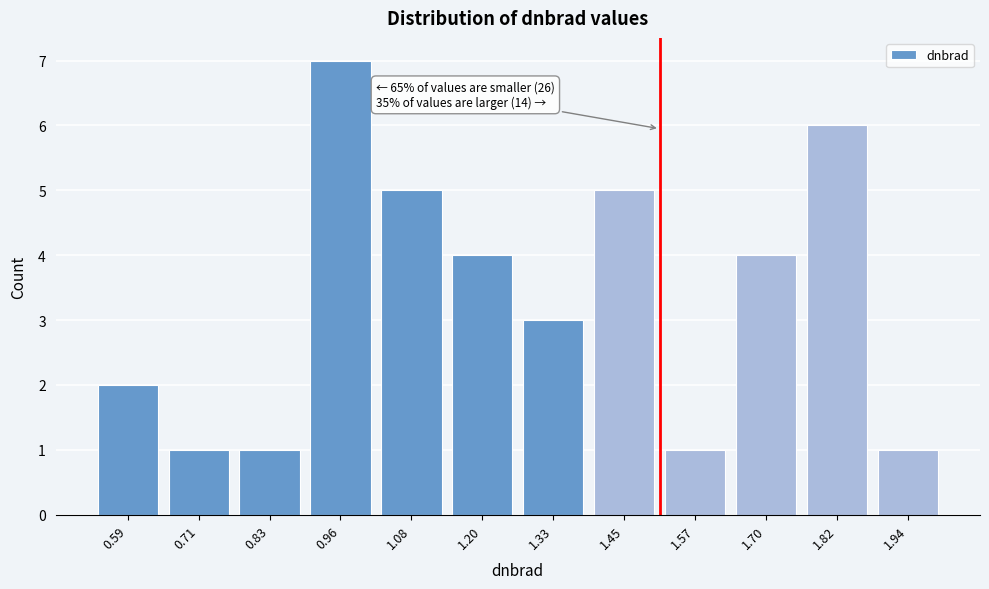

Reading left to right, list all the values displayed in this chart.

0.59=2	0.71=1	0.83=1	0.96=7	1.08=5	1.20=4	1.33=3	1.45=5	1.57=1	1.70=4	1.82=6	1.94=1